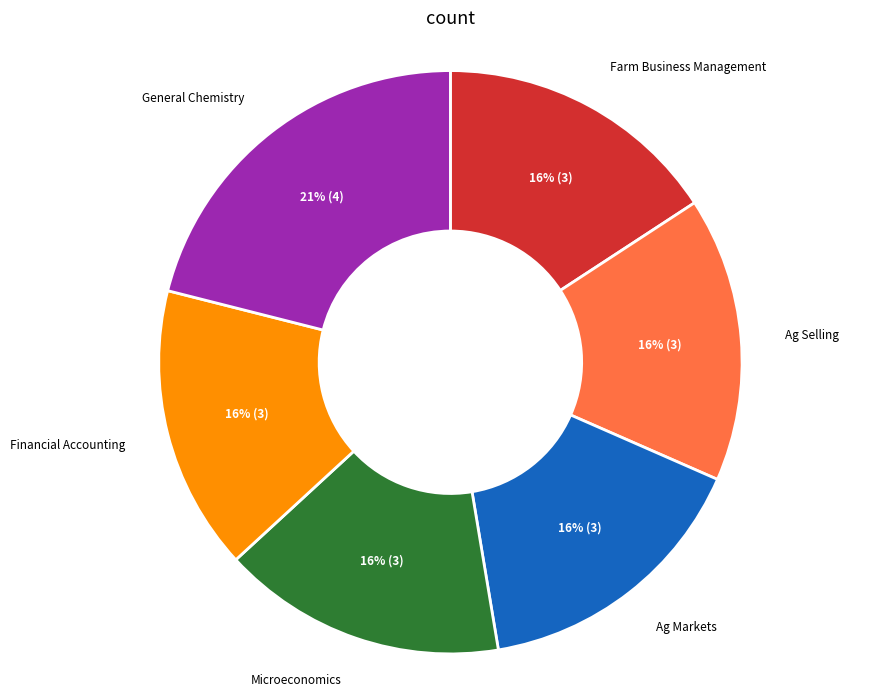

Between Farm Business Management and General Chemistry, which is larger?

General Chemistry